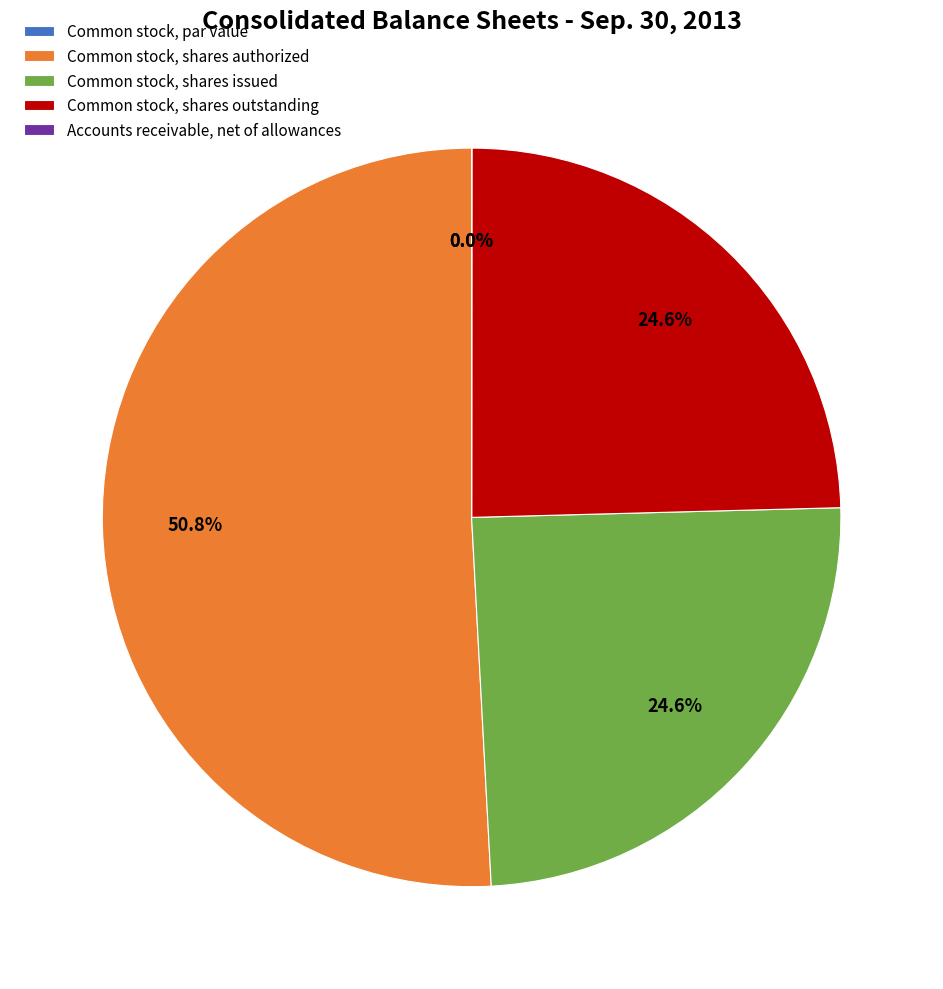

To the nearest percent, what is the average slice percentage?

20%